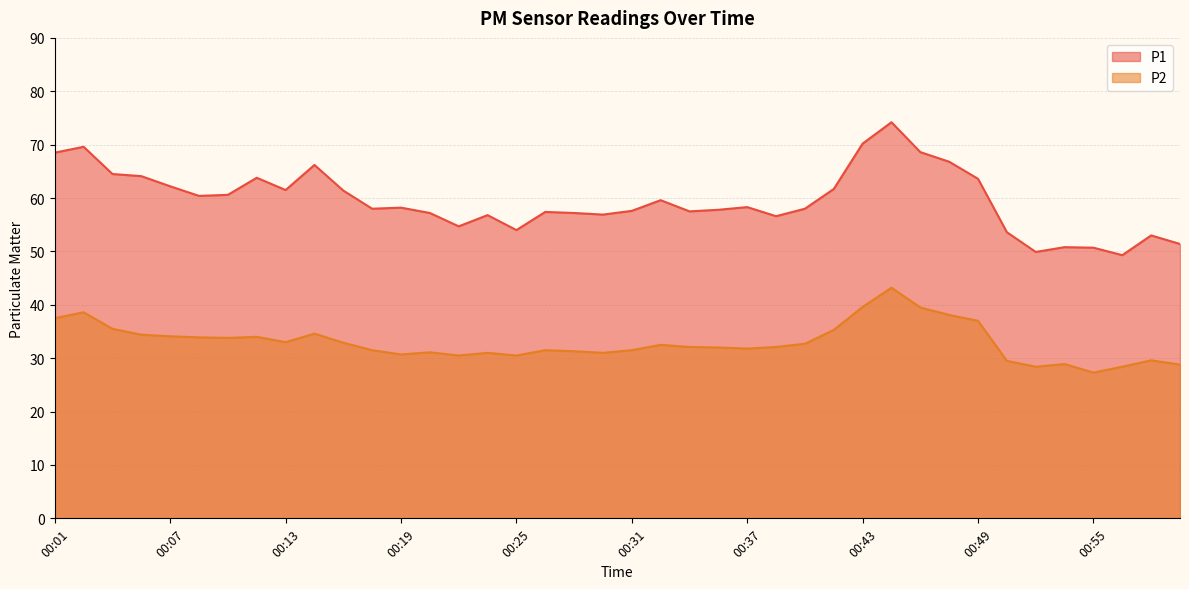

What is the sum of all P2 values?

1319.7